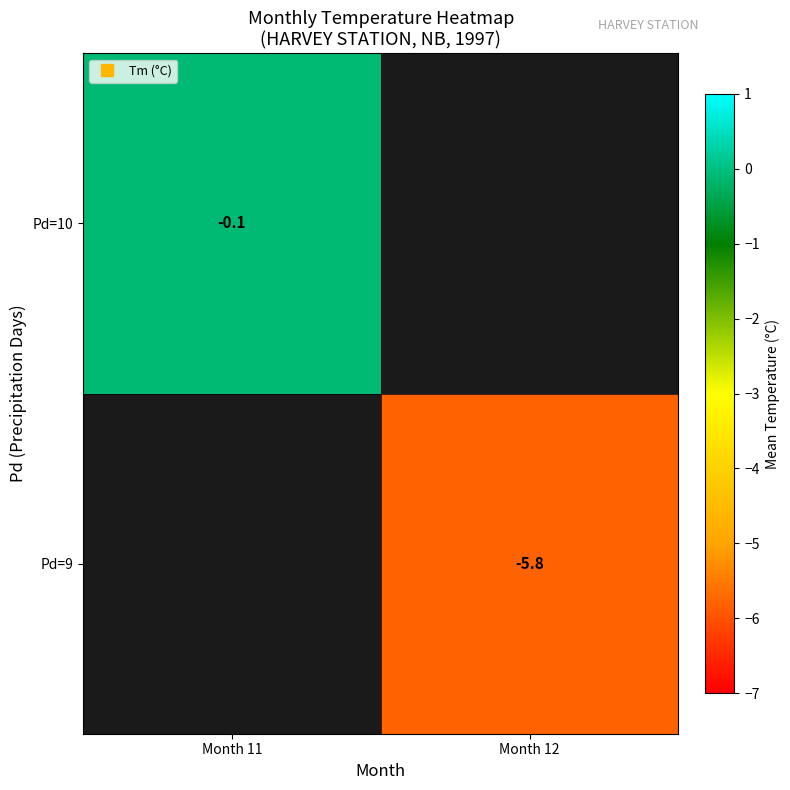

Count the number of categories in the chart.

2